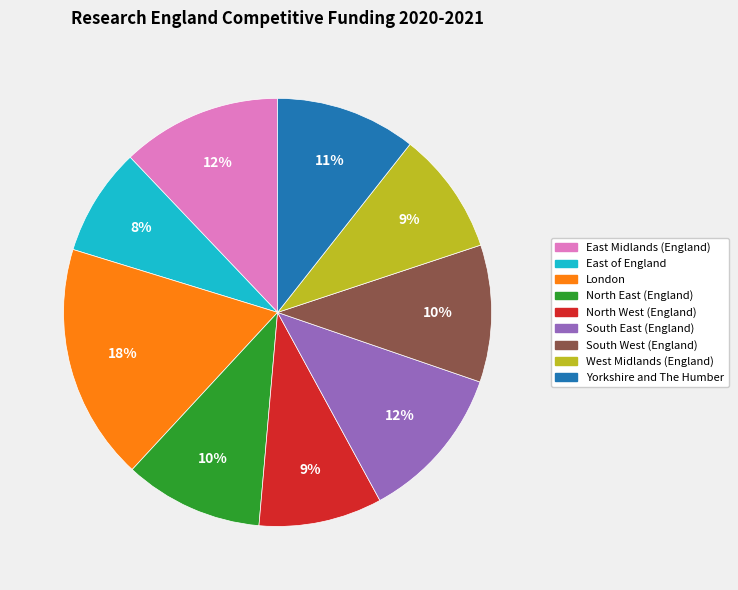

To the nearest percent, what portion does South West (England) represent?

10%